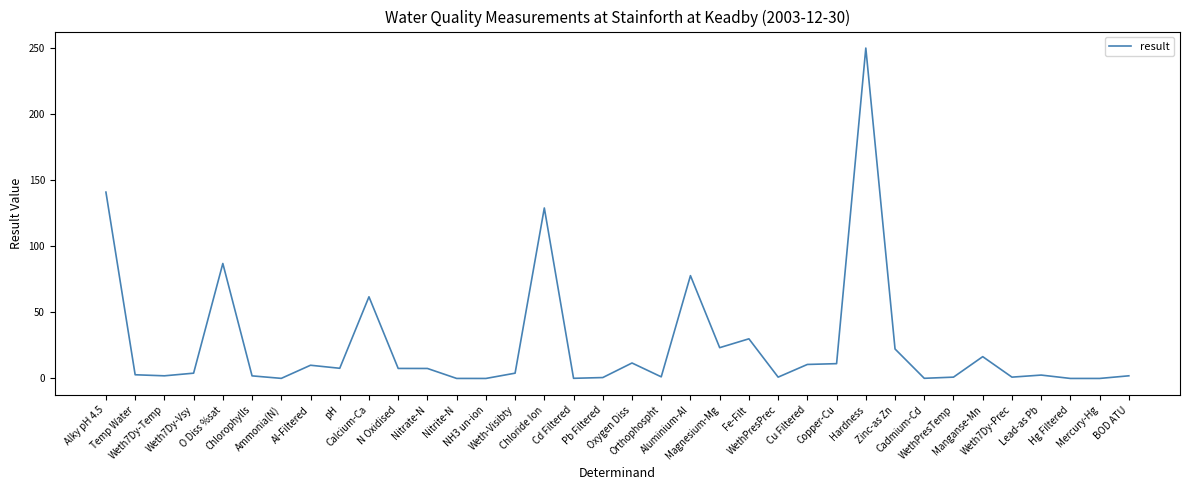

How many categories are shown in the chart?

36